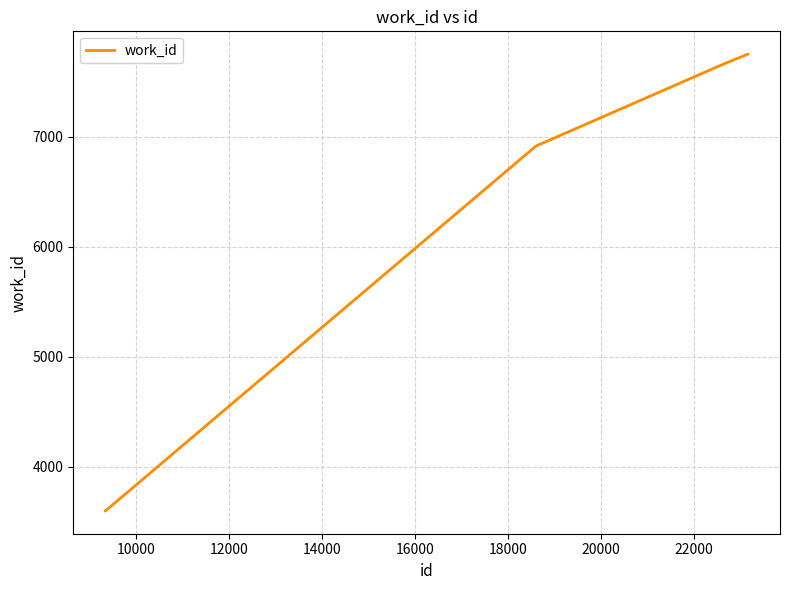

What is the average value?

6323